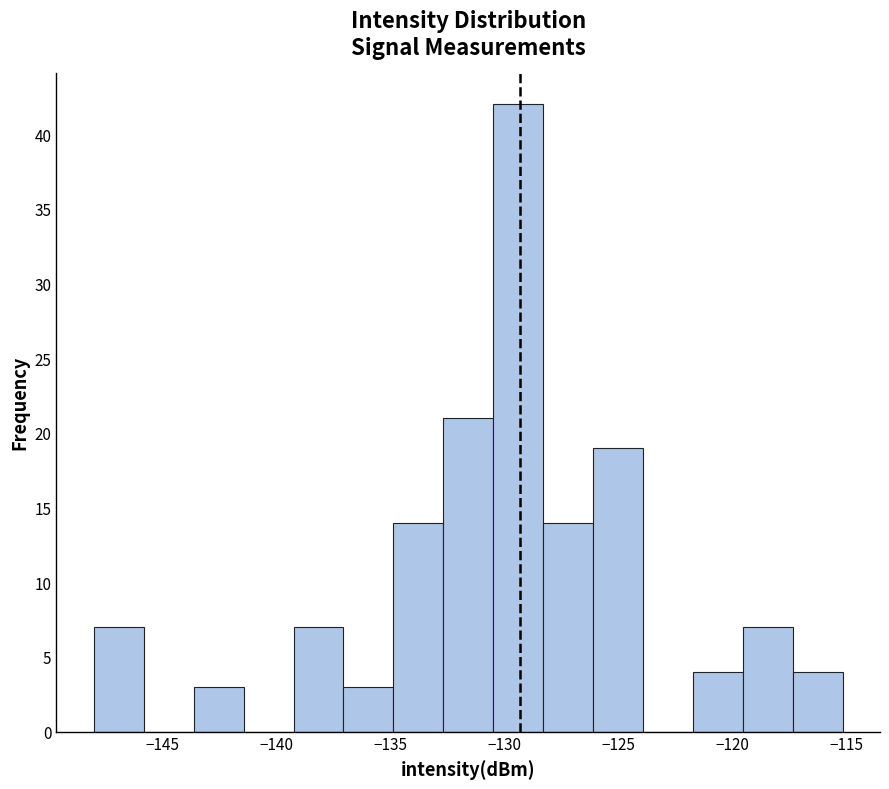

Reading left to right, transcribe this chart: for each bar, give the range it covers on the x-axis and its height. Neither the bar edges nor the heights are printed on the chart, so give them approximately, as read against the axes.

-148.0 to -146.0: 7
-146.0 to -143.5: 0
-143.5 to -141.5: 3
-141.5 to -139.5: 0
-139.5 to -137.0: 7
-137.0 to -135.0: 3
-135.0 to -132.5: 14
-132.5 to -130.5: 21
-130.5 to -128.5: 42
-128.5 to -126.0: 14
-126.0 to -124.0: 19
-124.0 to -121.5: 0
-121.5 to -119.5: 4
-119.5 to -117.5: 7
-117.5 to -115.0: 4